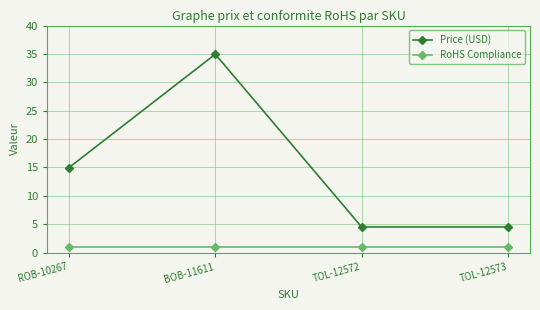

What position from the right is ROB-10267?

4